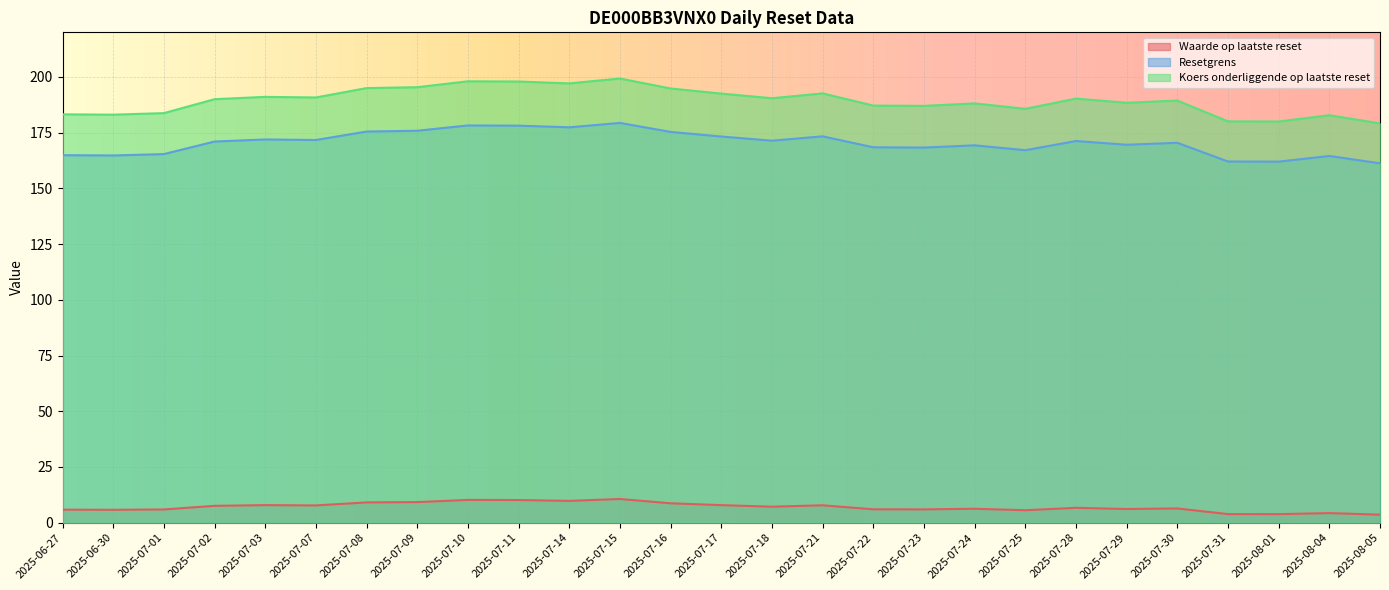

How many values in the Waarde op laatste reset series are below 6?

9